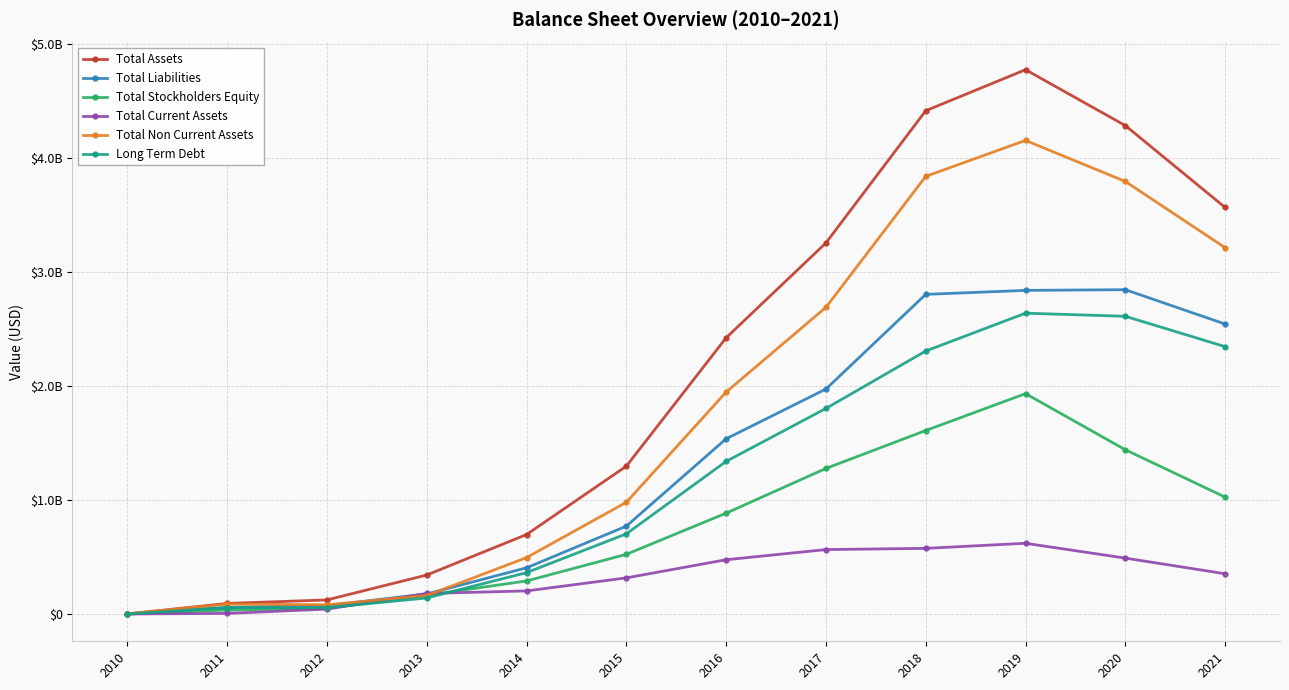

At which label is Total Assets closest to 2385694906?

2016